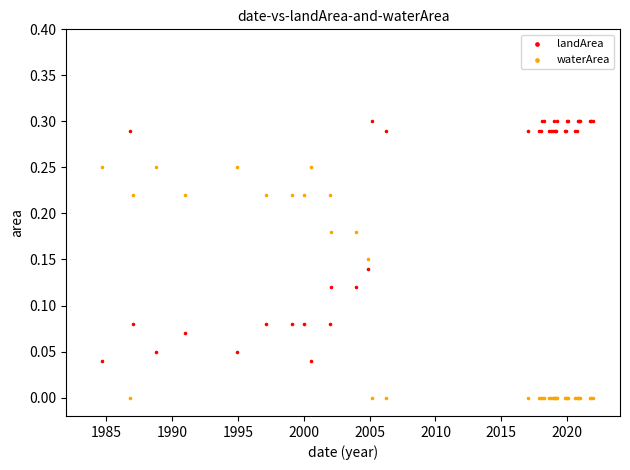

Which series has the largest Y range (max minus min)?

landArea